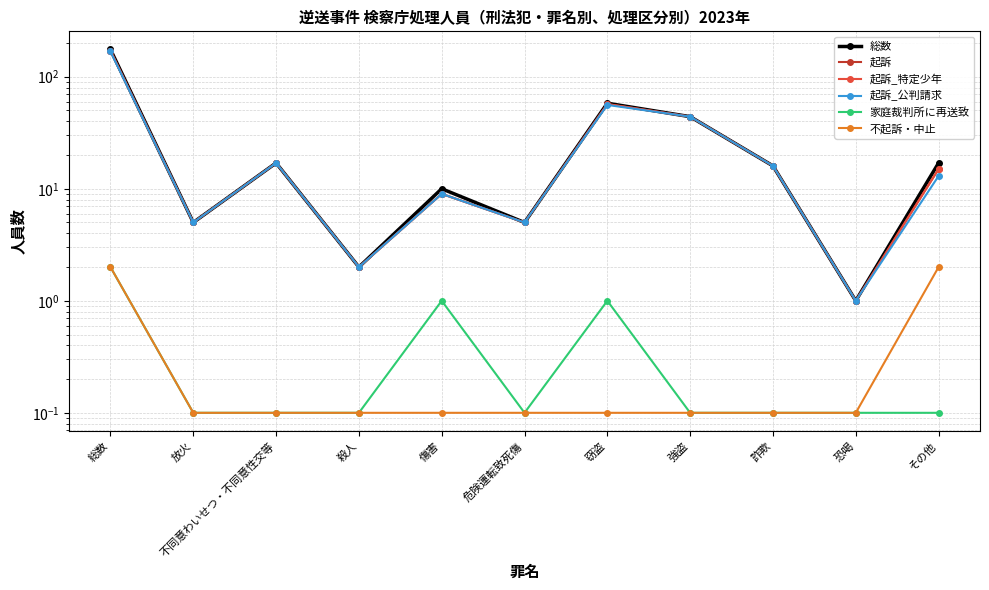

Between 総数 and 傷害, which is larger?

総数